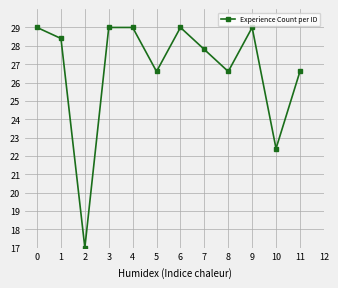

Reading right to left, list all the values displayed in this chart.

26.6	22.4	29.0	26.6	27.8	29.0	26.6	29.0	29.0	17.0	28.4	29.0